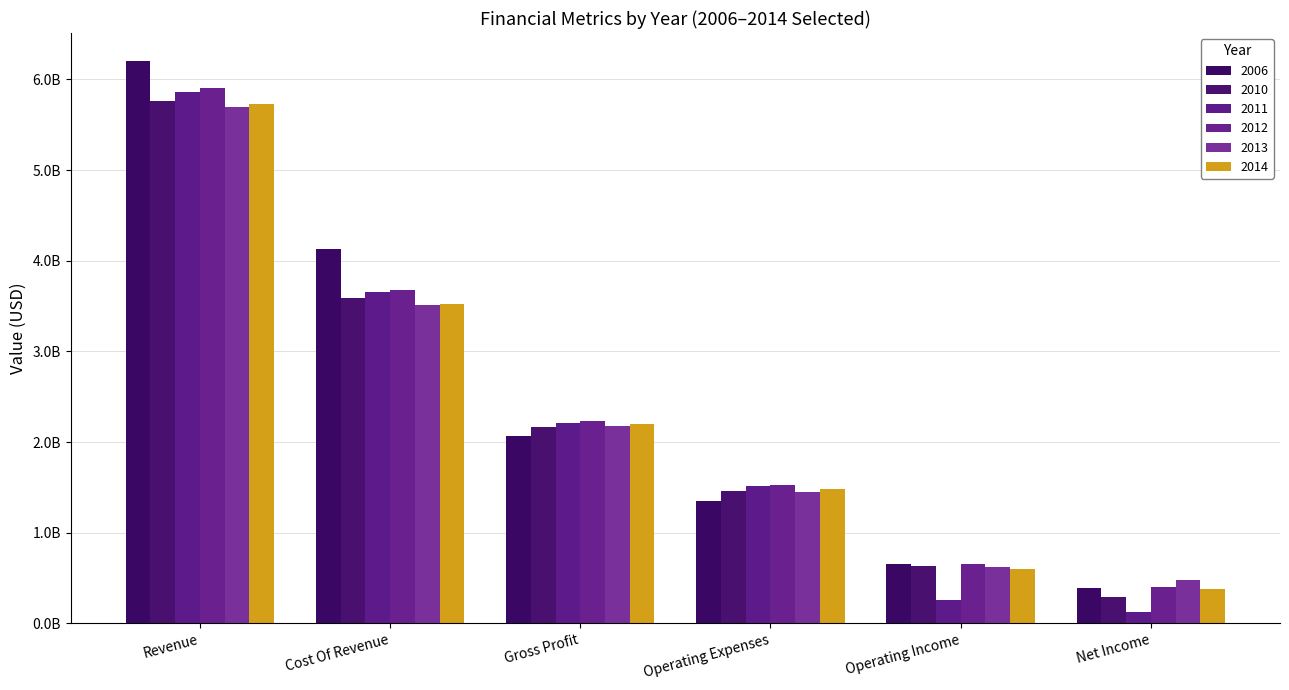

Where is 2012 nearest to the value 3152000000?

Cost Of Revenue